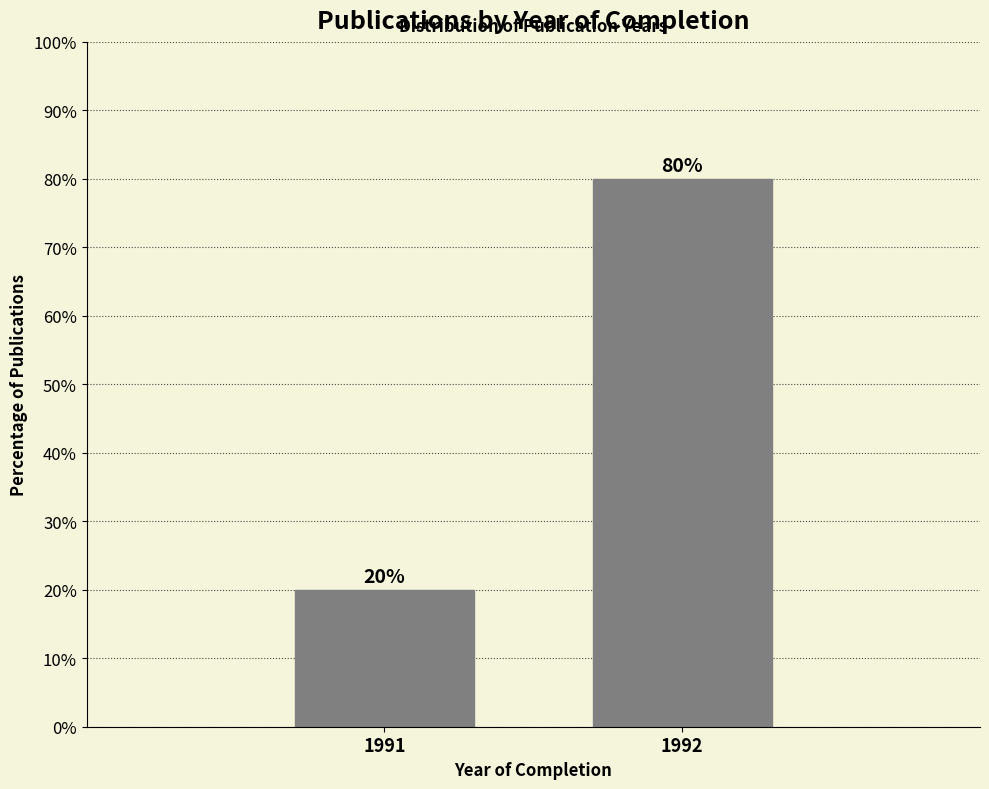

Reading left to right, what are all the values shown in this chart?

20	80